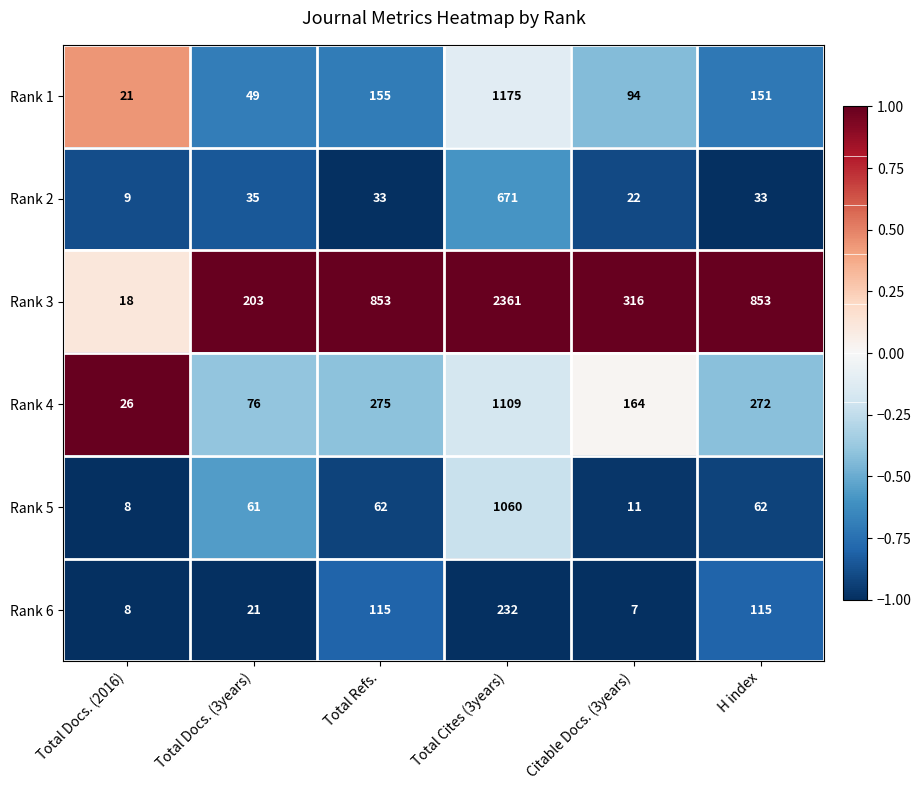

Is it true that Rank 3 equals 2361 at Total Cites (3years)?

True